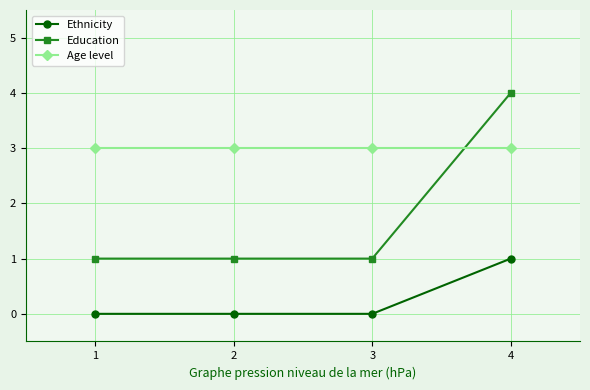

What are all the series names shown in the legend?

Ethnicity, Education, Age level